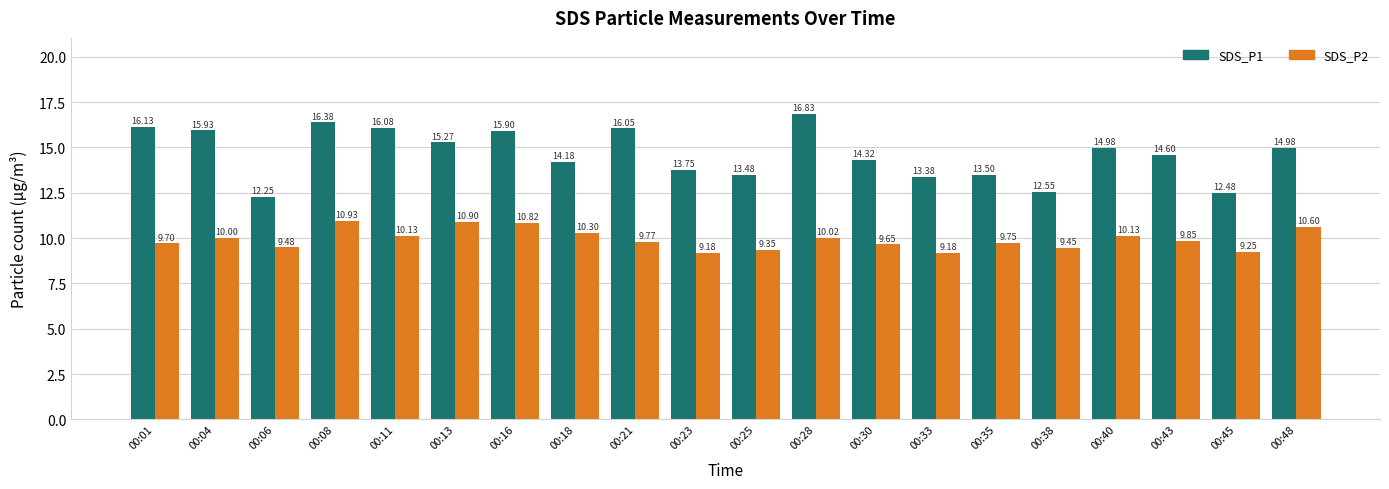

What are all the series names shown in the legend?

SDS_P1, SDS_P2